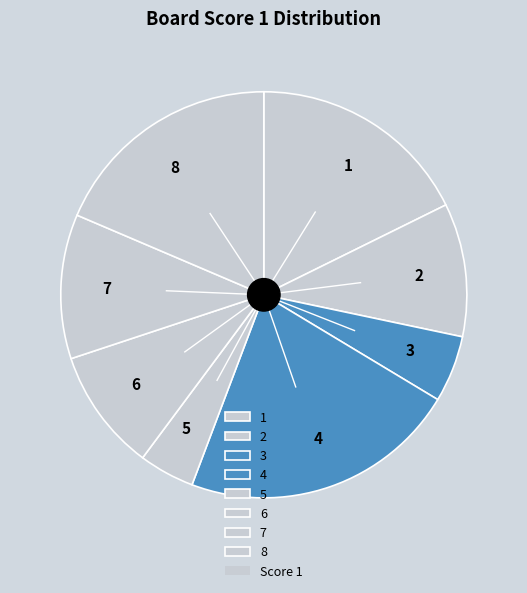

Combined, do 3 and 5 account for over 50%?

No